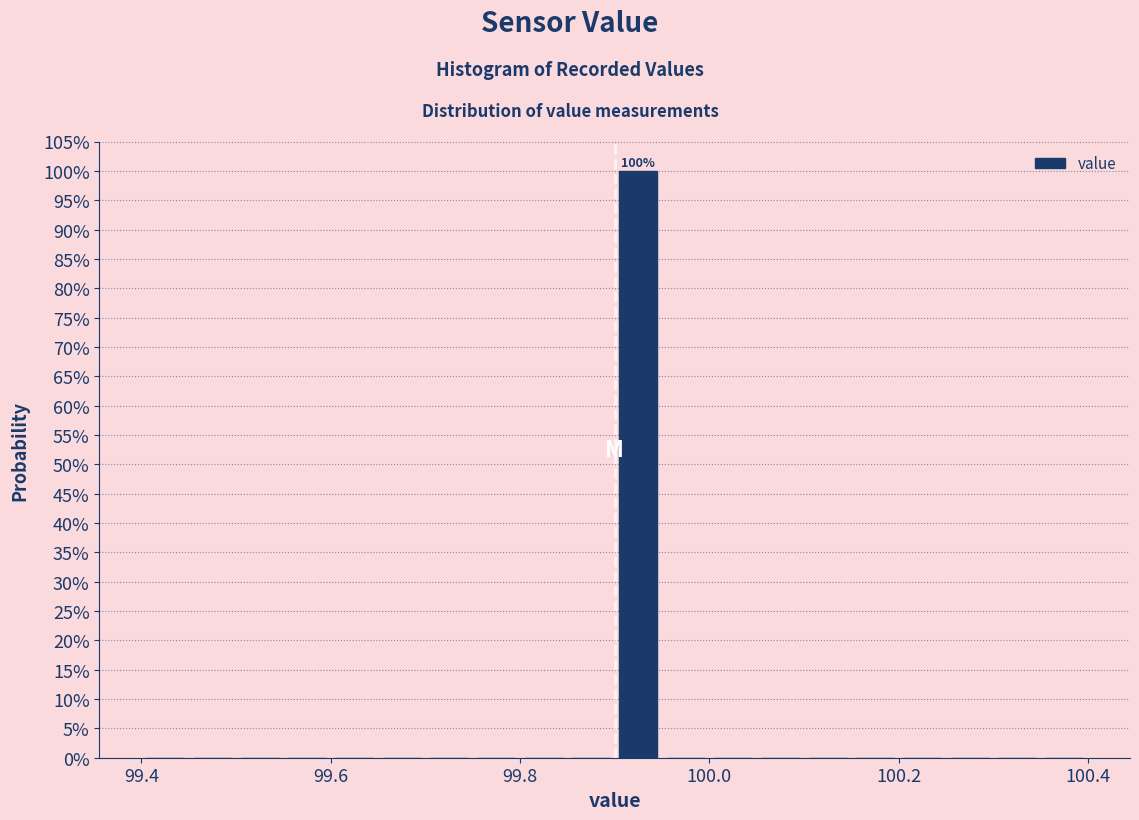

Around what value on the x-axis is the tallest bar? Give the approximate position of its centre, as read against the axis.

99.92